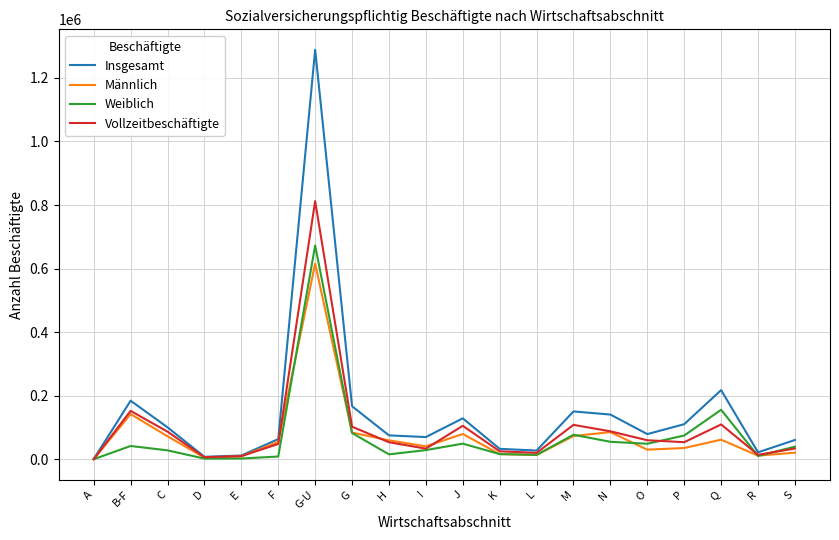

What are all the series names shown in the legend?

Insgesamt, Männlich, Weiblich, Vollzeitbeschäftigte